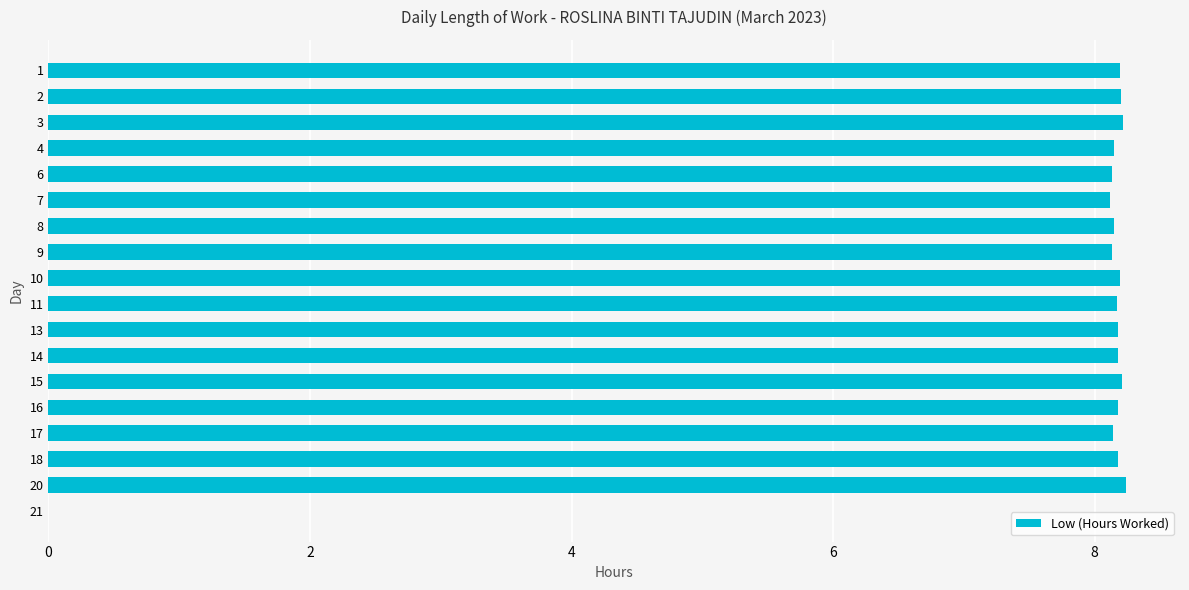

Approximately how many times larger is the value at 9 compared to 4?

1.0